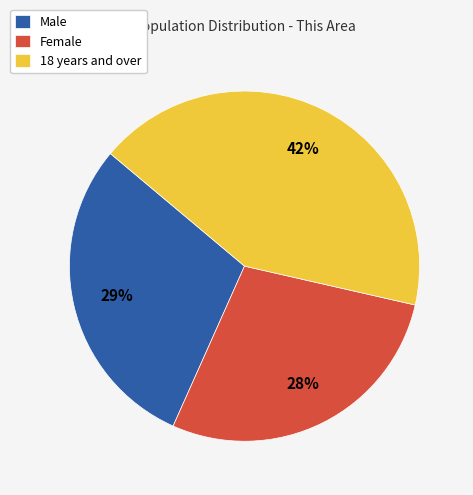

Is the sum of Female and Male greater than half?

Yes